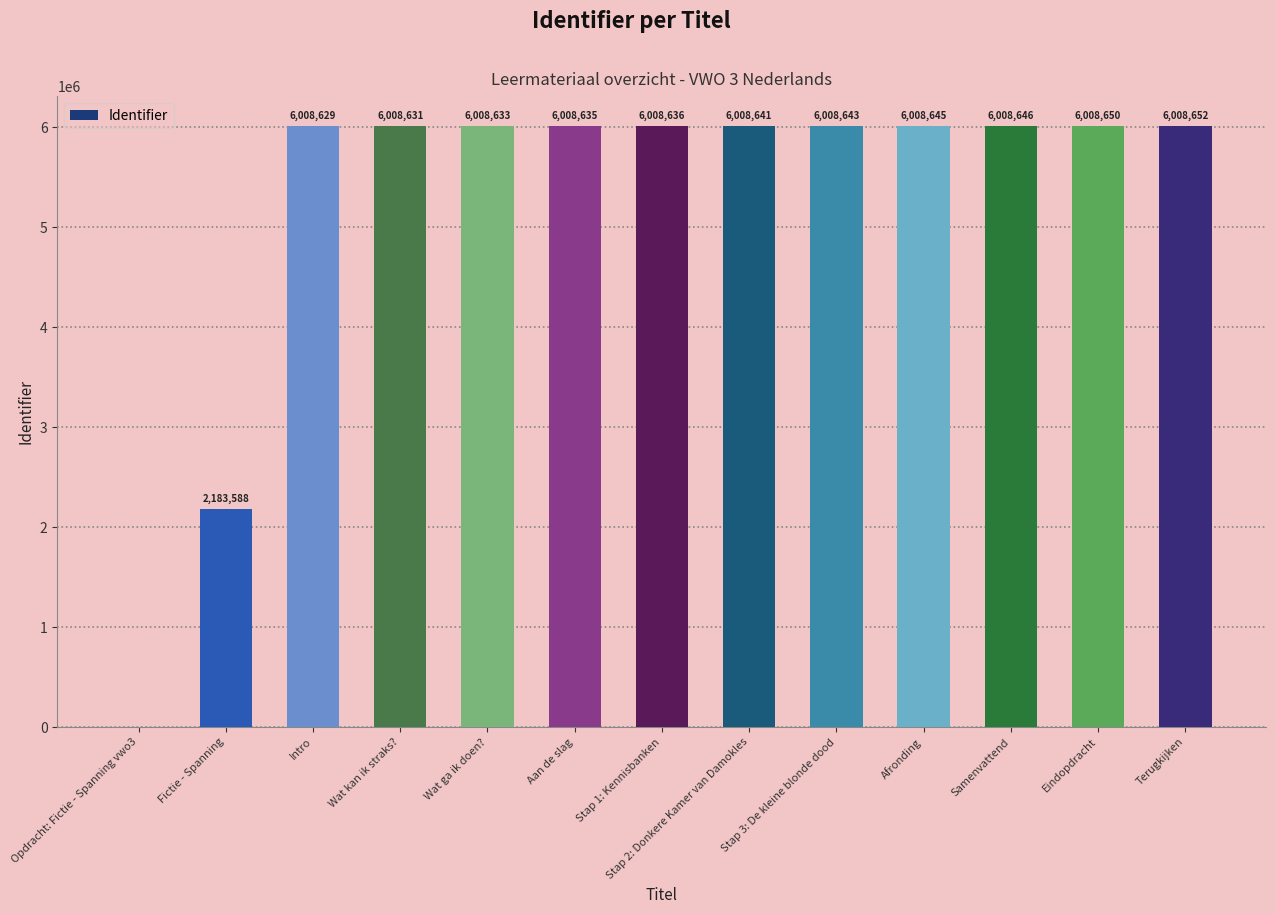

Reading right to left, what are all the values shown in this chart?

Terugkijken=6008652	Eindopdracht=6008650	Samenvattend=6008646	Afronding=6008645	Stap 3: De kleine blonde dood=6008643	Stap 2: Donkere Kamer van Damokles=6008641	Stap 1: Kennisbanken=6008636	Aan de slag=6008635	Wat ga ik doen?=6008633	Wat kan ik straks?=6008631	Intro=6008629	Fictie - Spanning=2183588	Opdracht: Fictie - Spanning vwo3=0